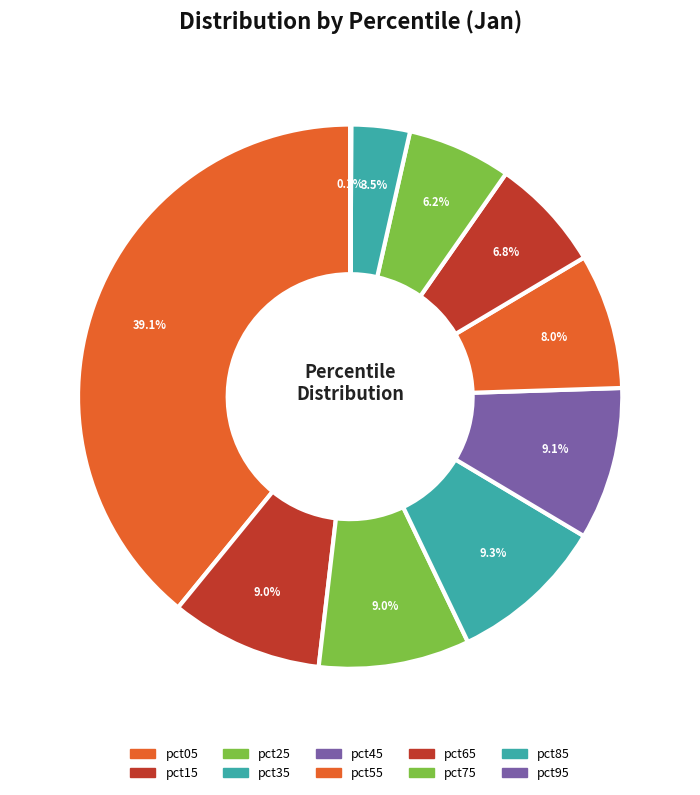

To the nearest percent, what percentage of the pie is pct75?

6%